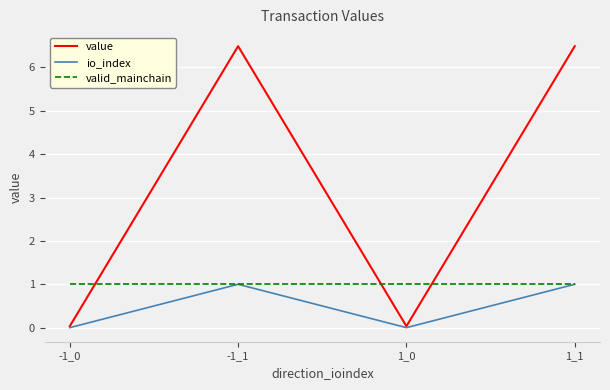

What is the total value across all series at 1_1?

8.5